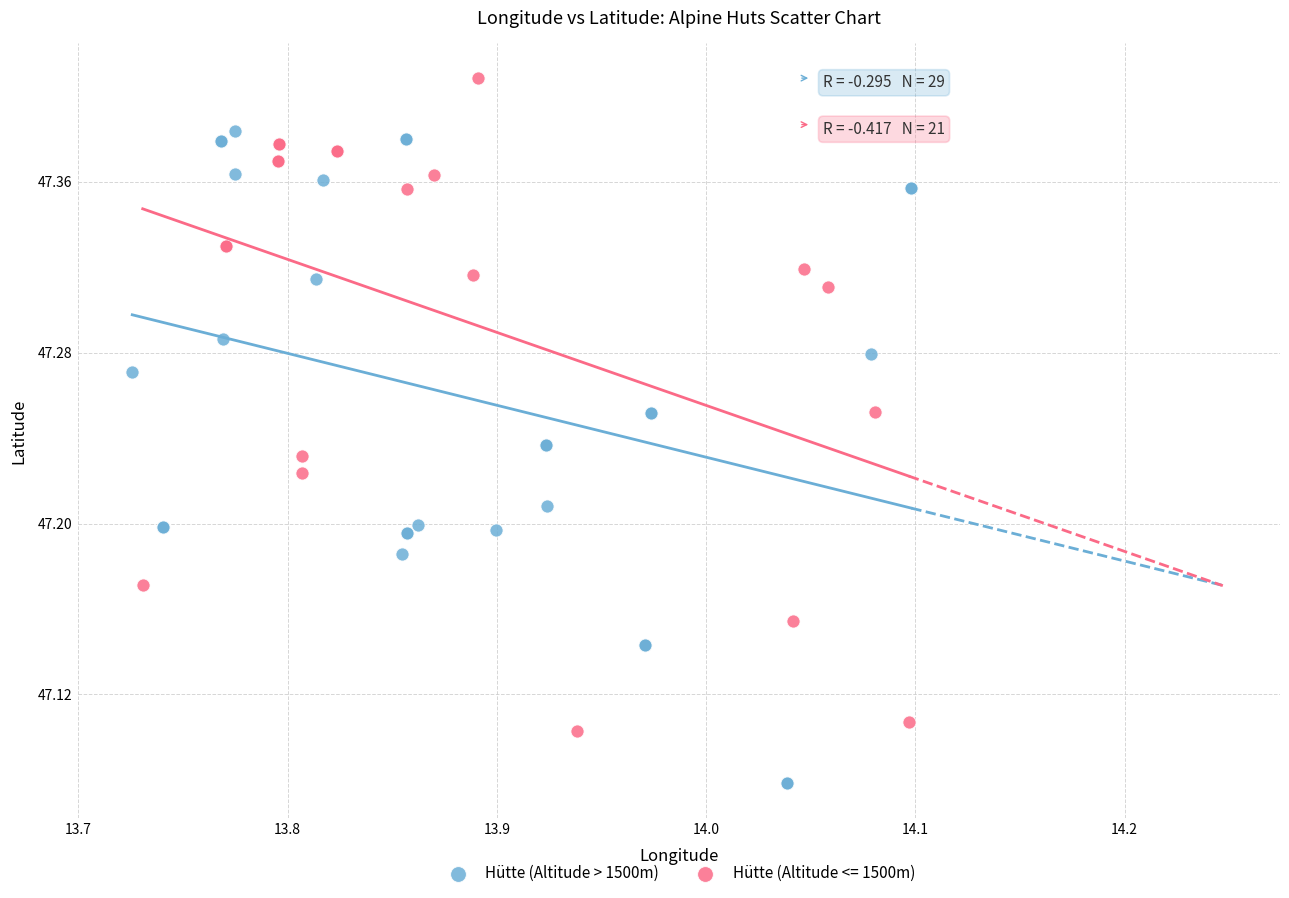

Which series reaches the maximum Y coordinate?

Hütte (Altitude <= 1500m)